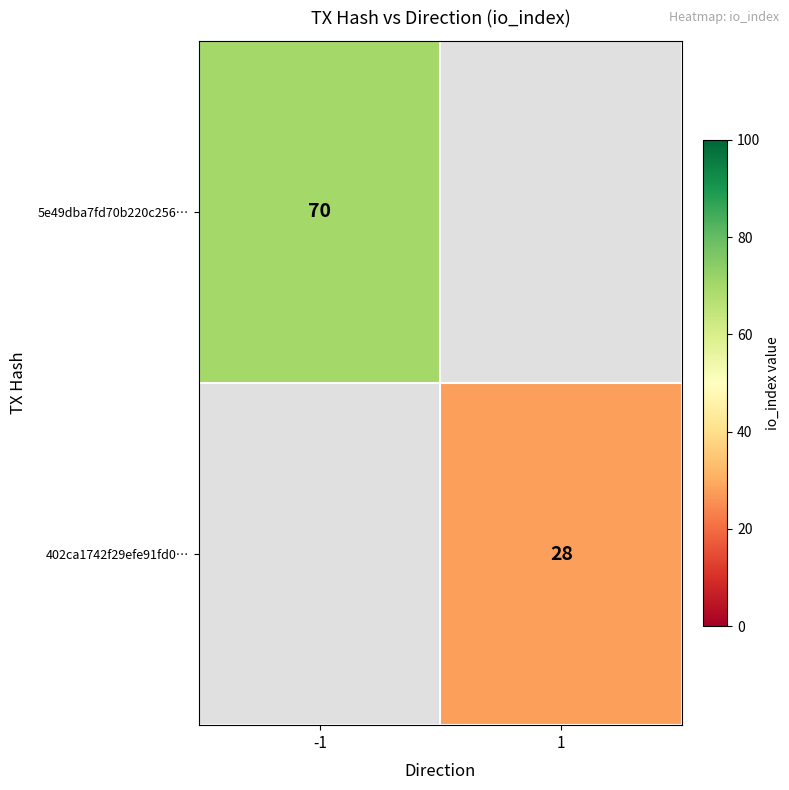

The 5e49dba7fd70b220c256… series shows 70 at -1. True or false?

True